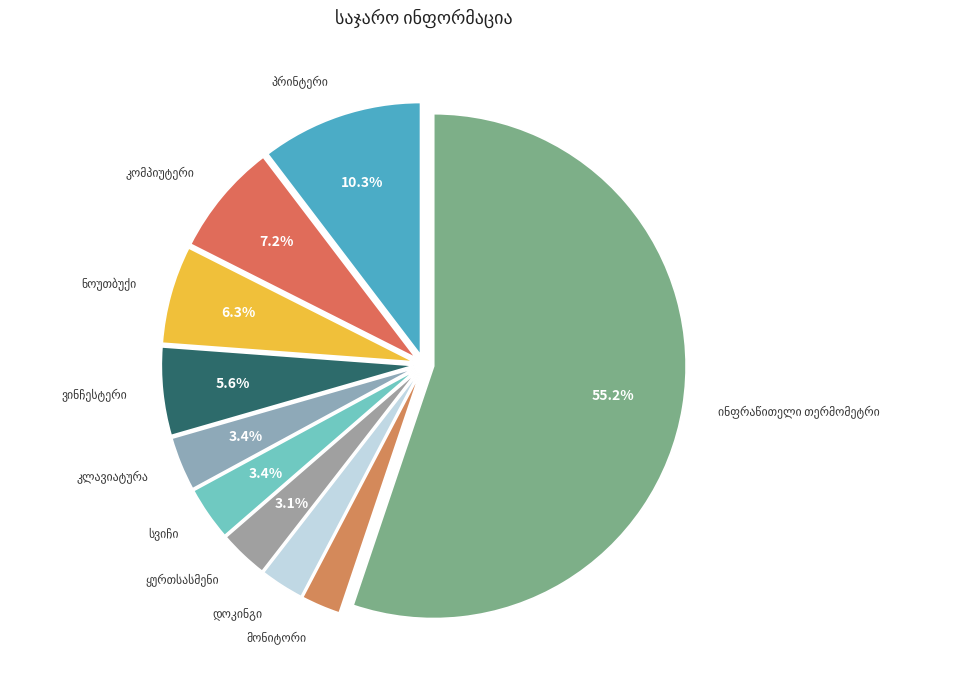

Is there a majority slice in this chart?

Yes